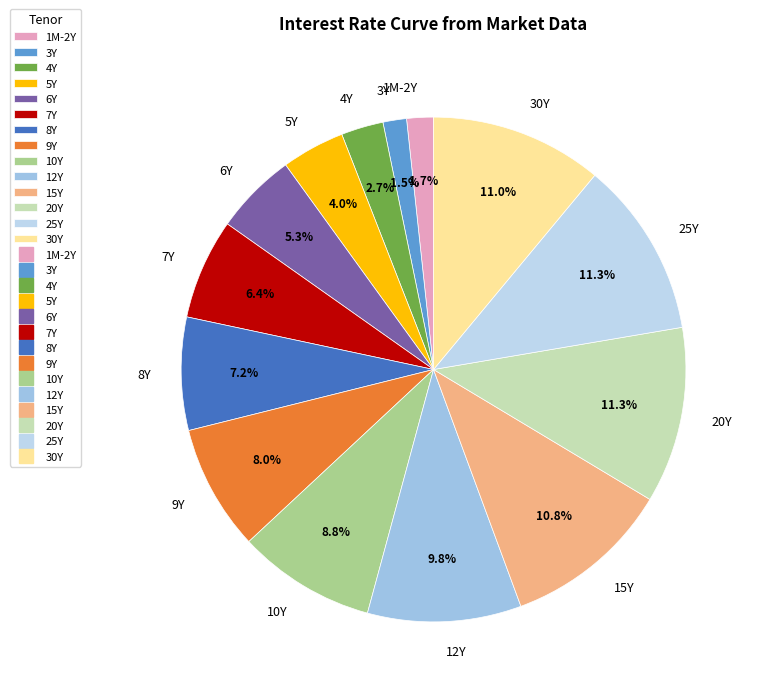

Is there any slice that represents more than half of the pie?

No